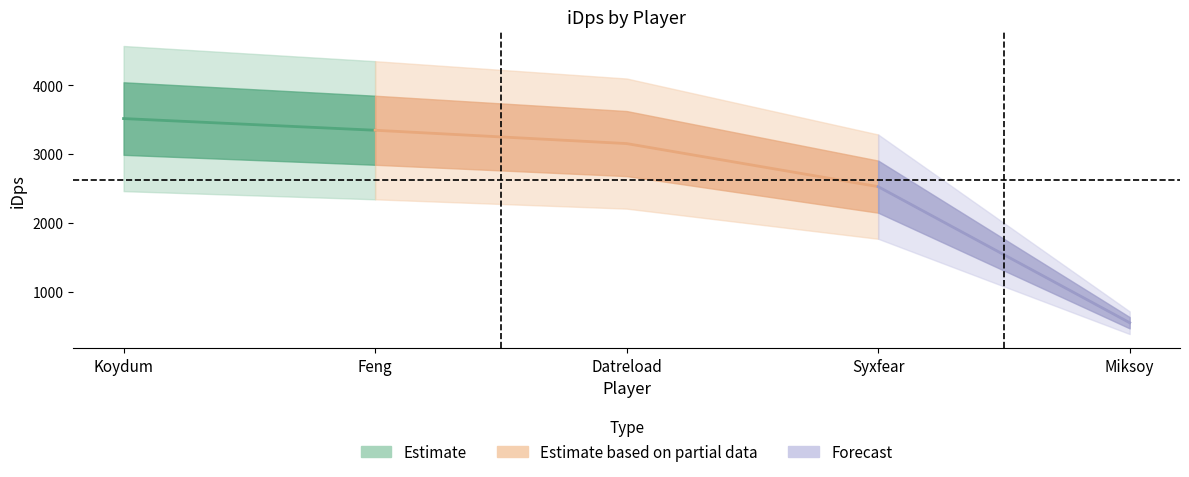

What is the label of the 1st point from the left?

Koydum